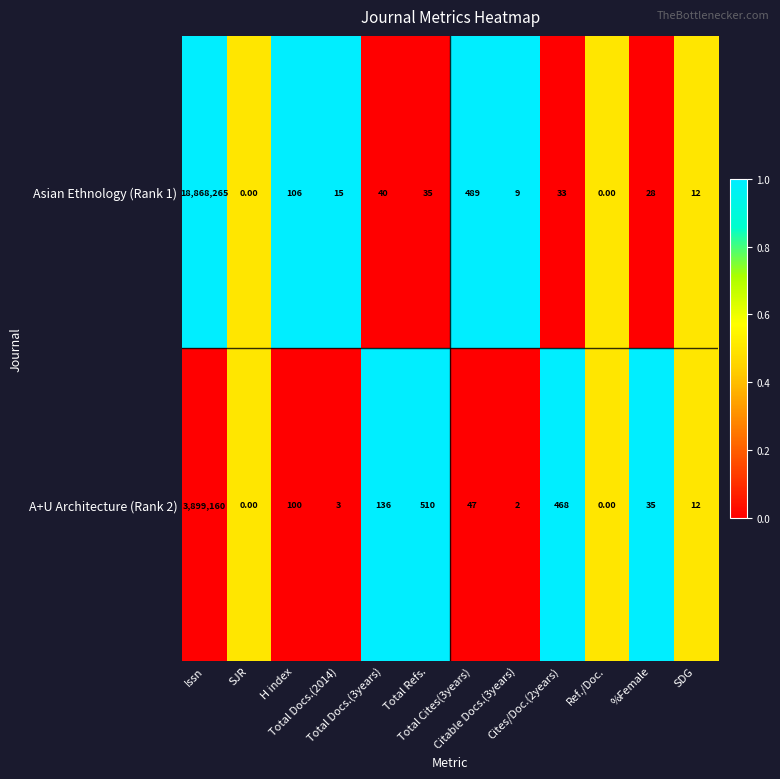

Which series has the largest total across all categories?

Asian Ethnology (Rank 1)